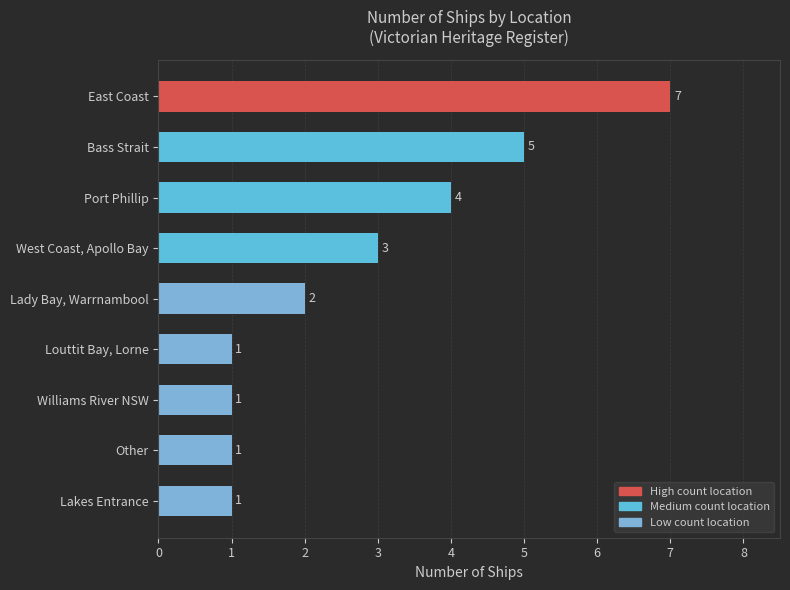

What is the maximum value shown in the chart?

7